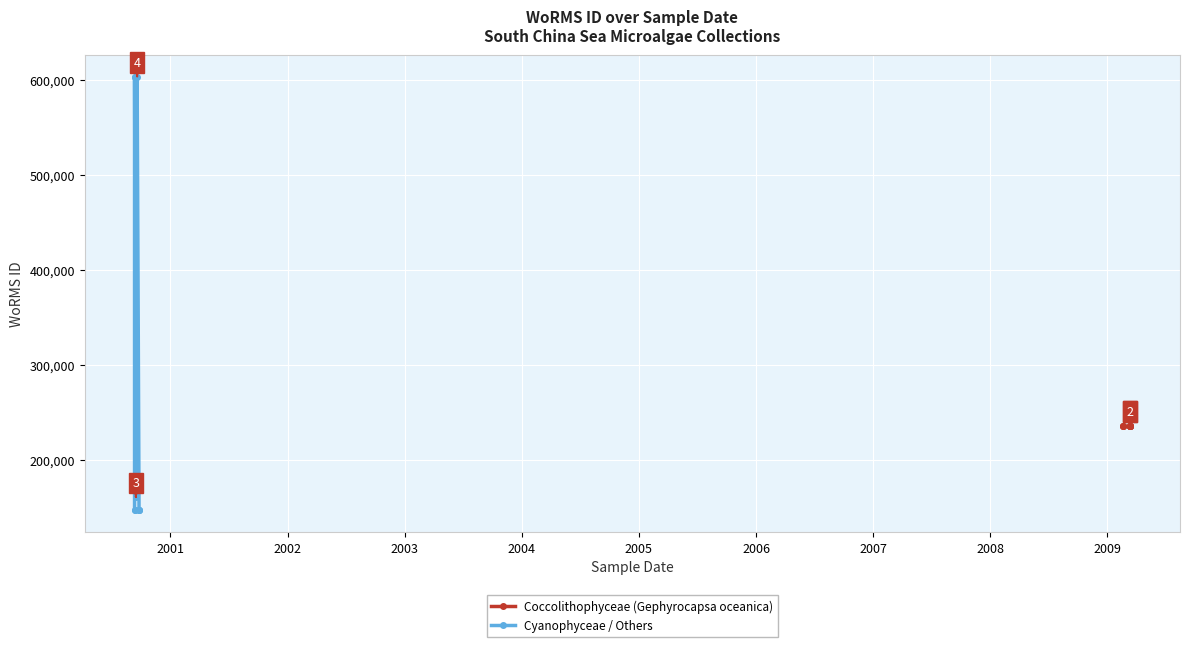

Rank the series by their average value, from highest to lowest.

Cyanophyceae / Others, Coccolithophyceae (Gephyrocapsa oceanica)